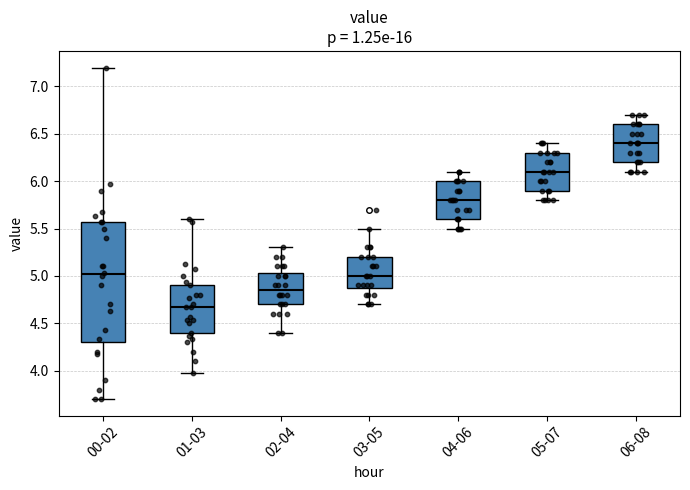

Where does the lower whisker of the box for 00-02 end on the y-axis? The values are not printed on the chart, so give them approximately, as read against the axis.

3.70